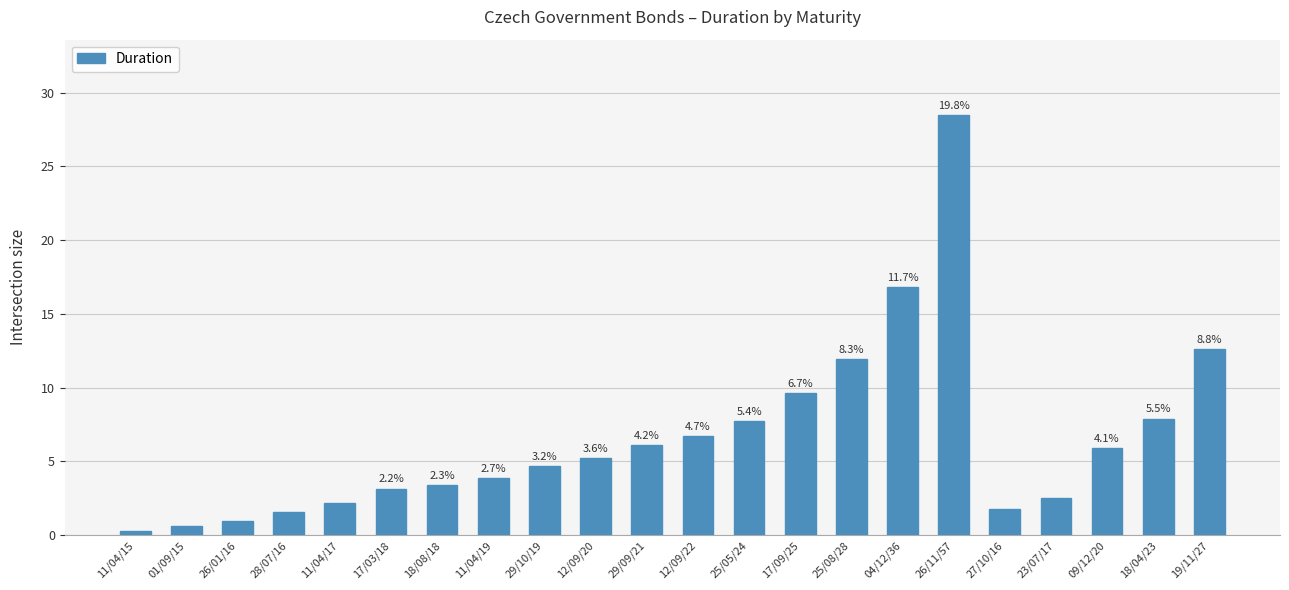

Does the chart contain any negative values?

No